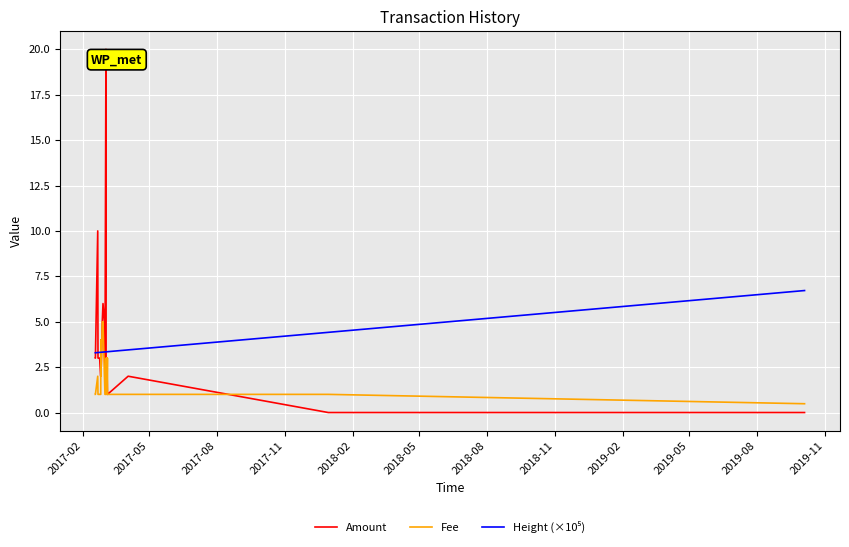

Which series has the largest total across all categories?

Height (×10⁵)